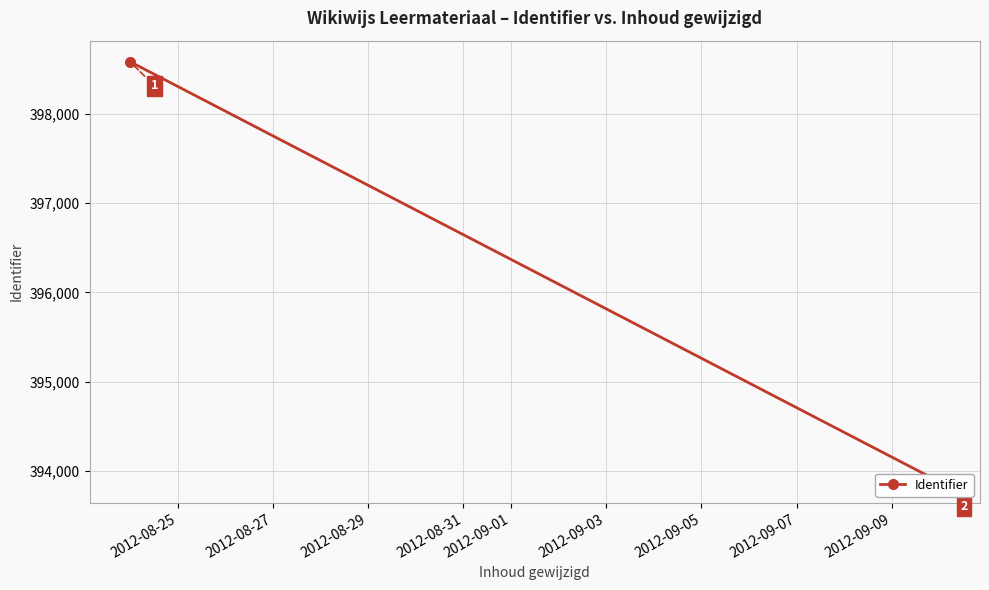

How many data points does each series have?

2